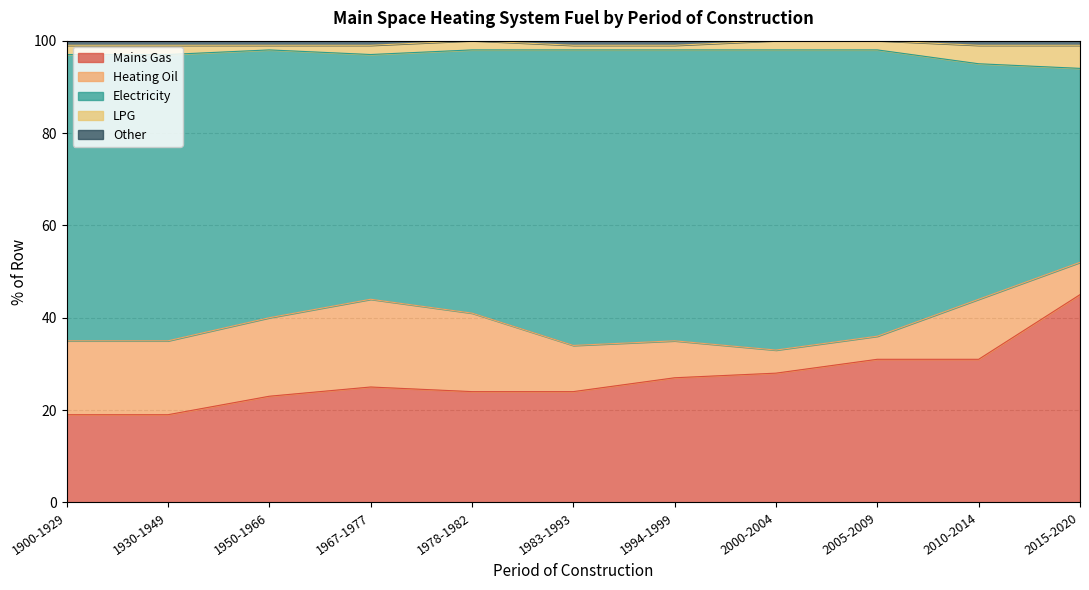

What is the total value across all series at 1967-1977?

100